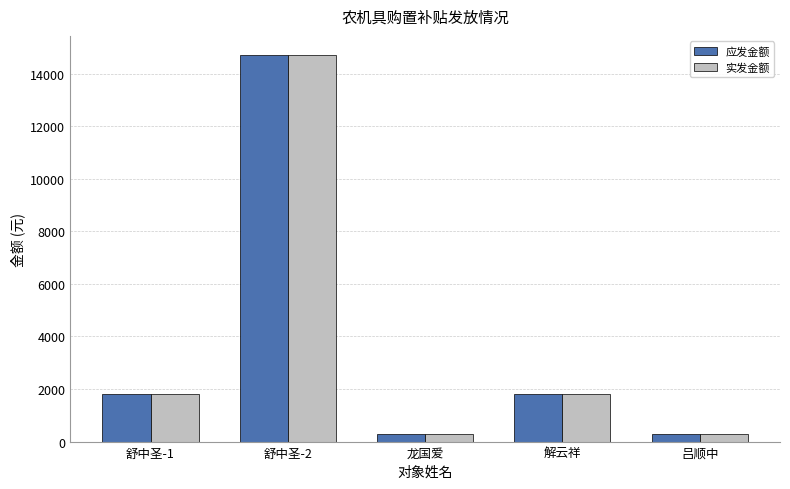

What is the average value of the 应发金额 series?

3780